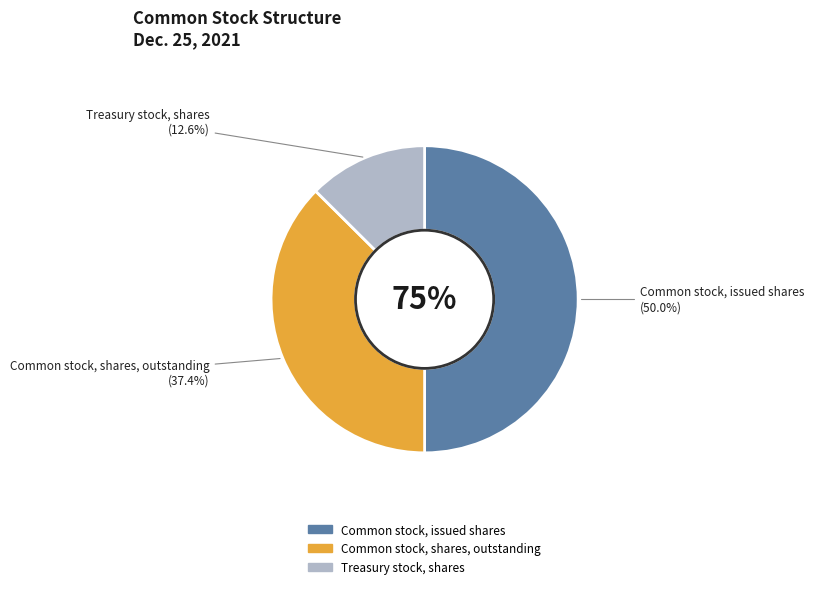

What is the change in value from Common stock, shares, outstanding to Treasury stock, shares?

-32206923